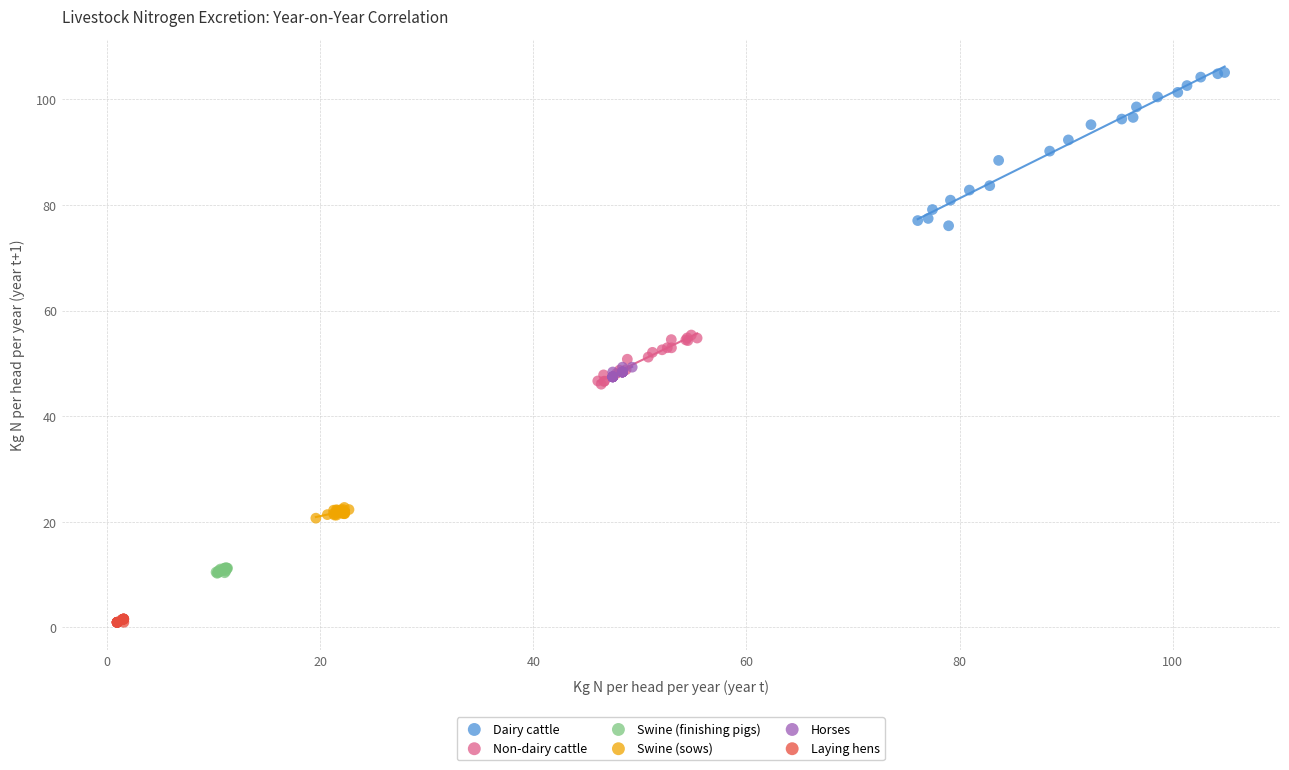

Which series reaches the minimum Y coordinate?

Laying hens